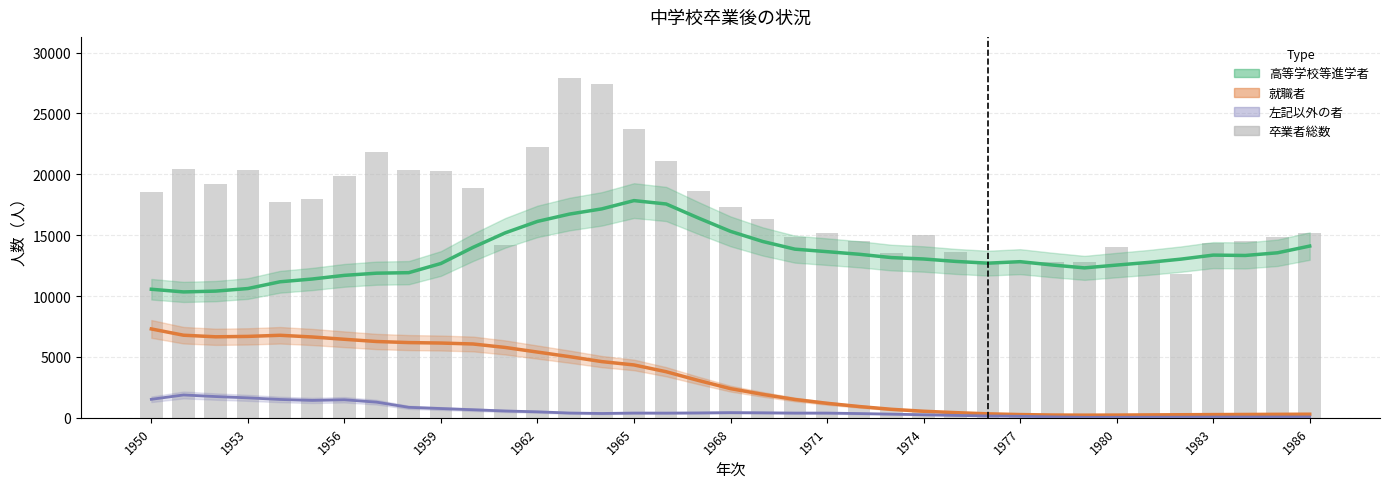

What is the difference between the 高等学校等進学者 values at 1950 and 1983?

2804.3